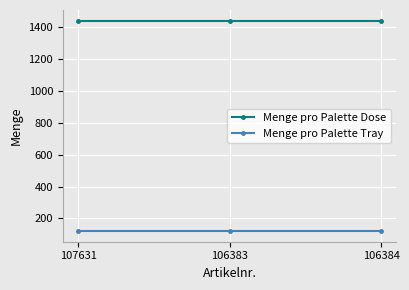

What is the value of the Menge pro Palette Dose point at the 1st from the left?

1440